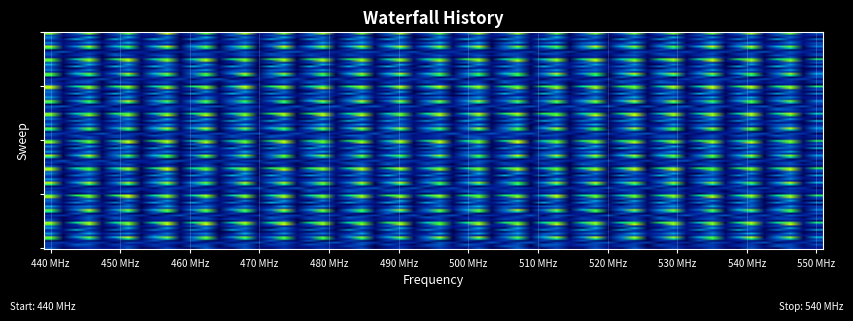

How many series are shown in this chart?

15